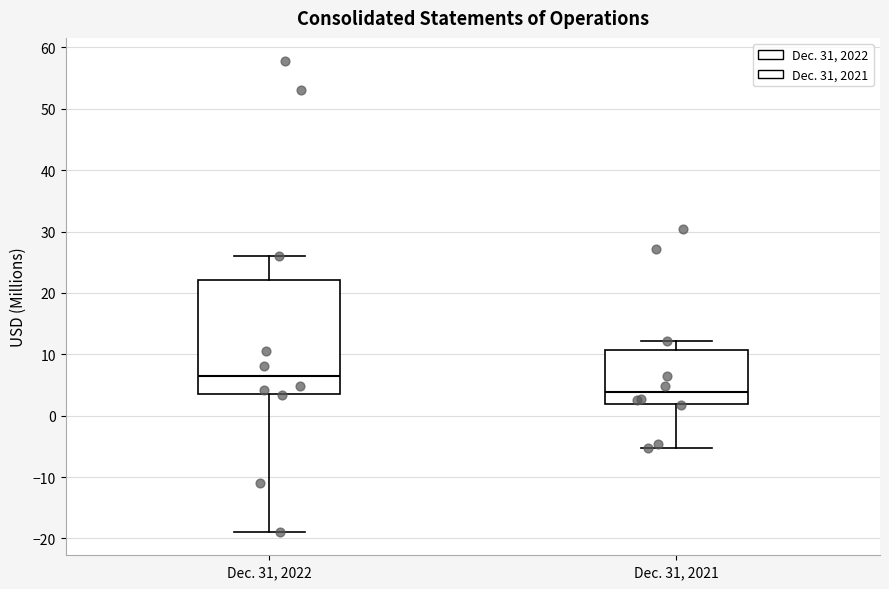

Reading left to right, read every box against the y-axis: the position of its median line, the range the box covers, and the ends of its whiskers. The values are not printed on the chart, so give them approximately, as read against the axis.

Dec. 31, 2022: median 6, box 4 to 22, whiskers -19 to 26
Dec. 31, 2021: median 4, box 2 to 11, whiskers -5 to 12